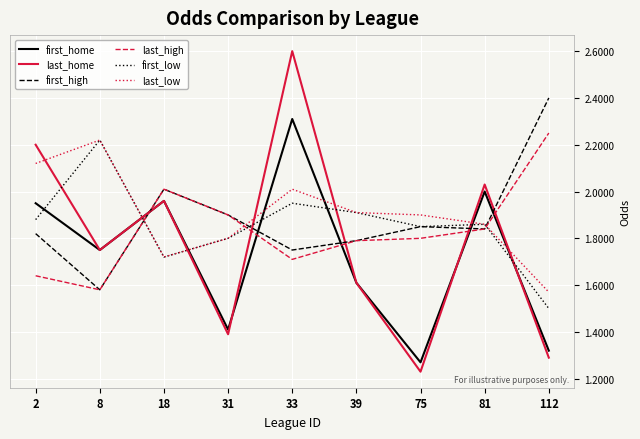

True or false: first_low has a value of 0.7 at 81.

False